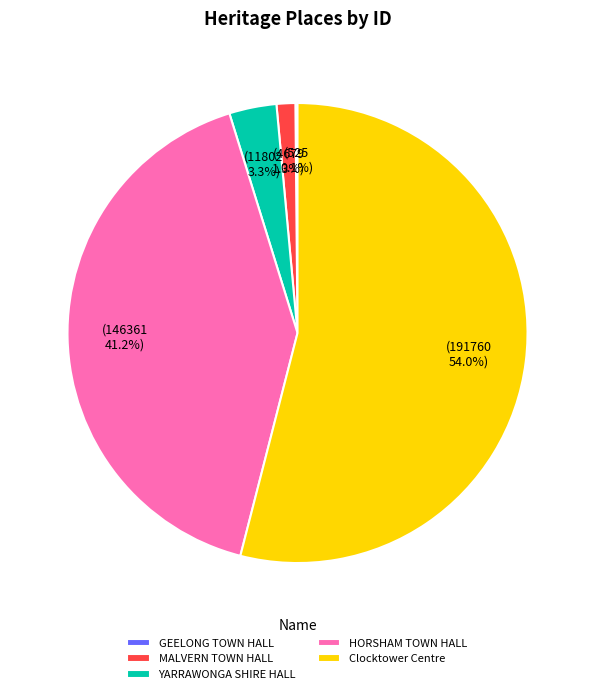

Which has a higher value, YARRAWONGA SHIRE HALL or Clocktower Centre?

Clocktower Centre